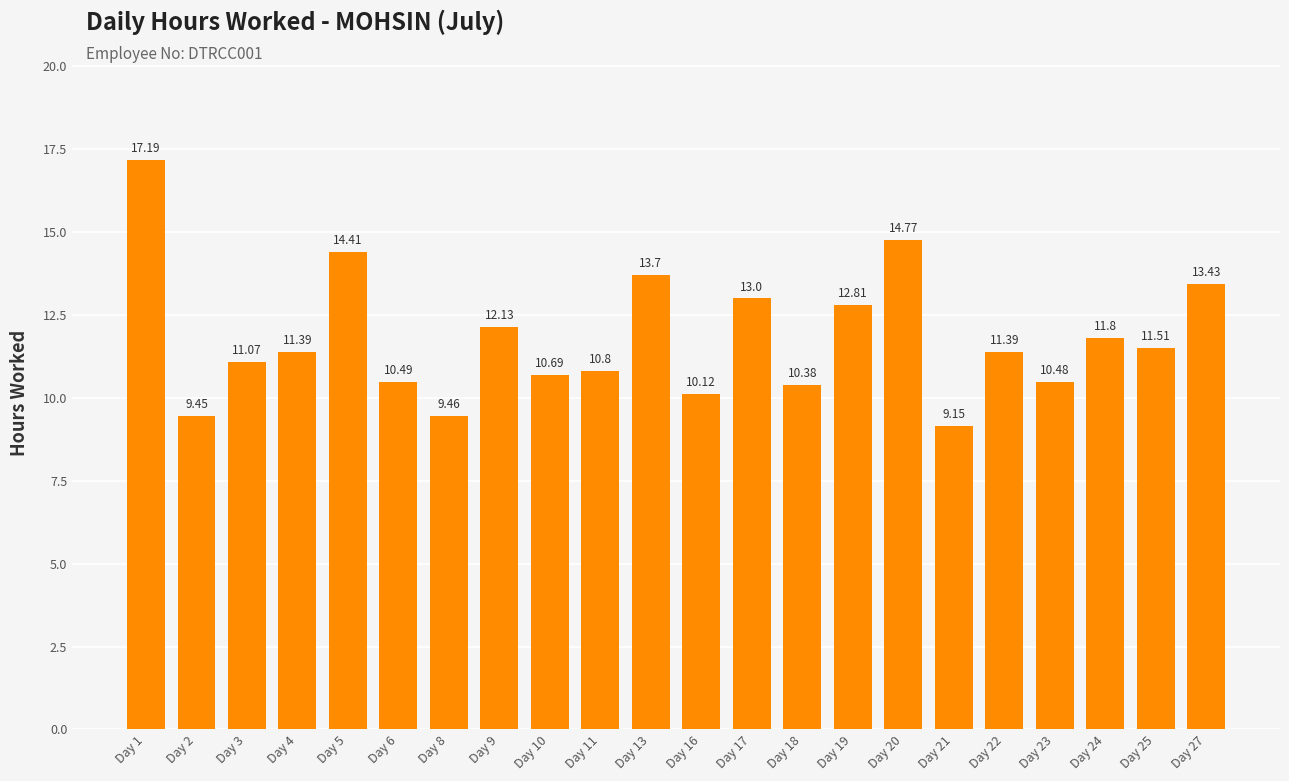

What is the sum of the values at Day 8 and Day 9?

21.6